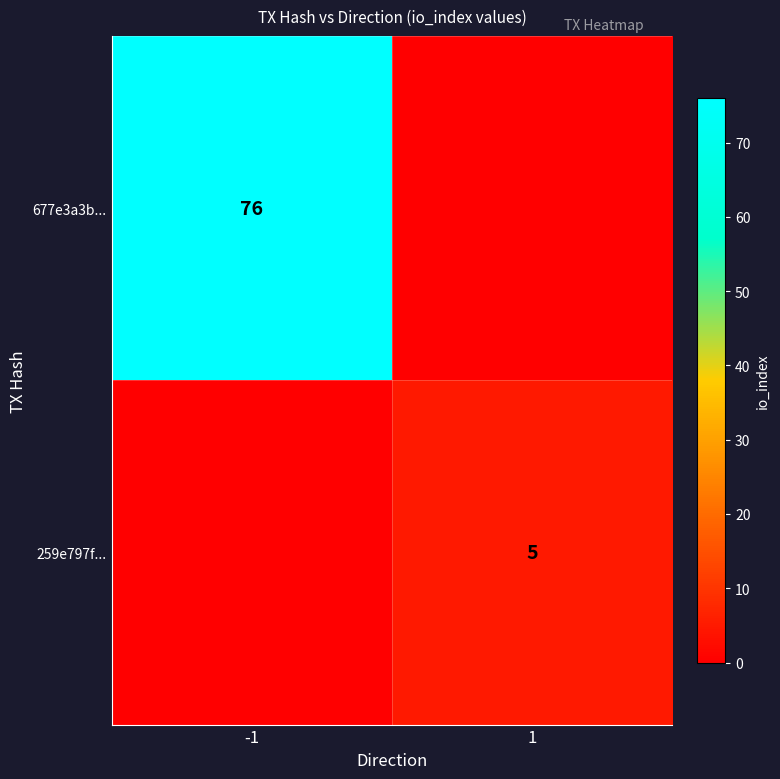

Is the value of 677e3a3b... at -1 greater than the value of 259e797f... at 1?

Yes